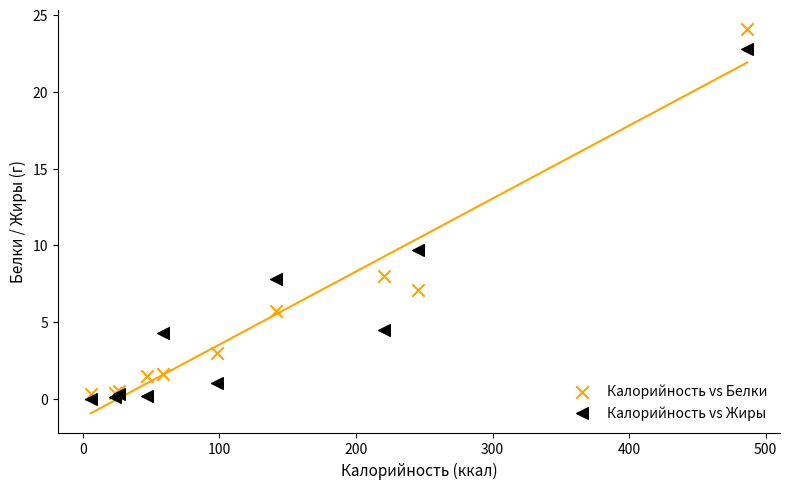

In the Калорийность vs Белки series, what Y value is closest to 12?

8.0